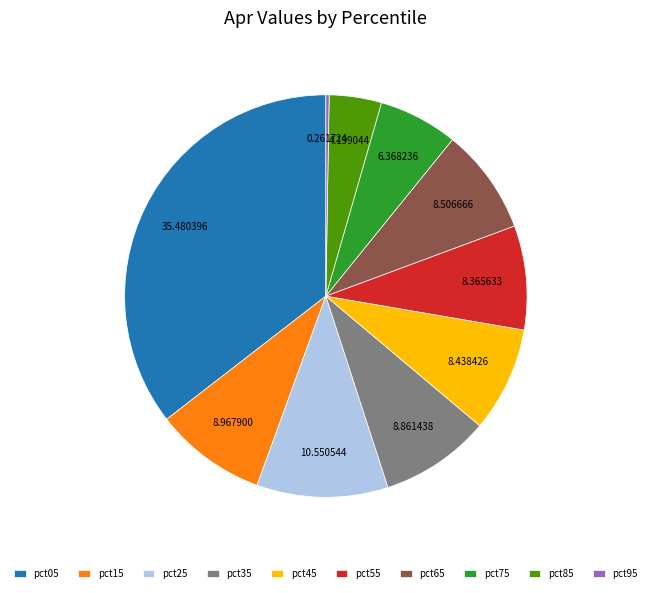

Is it true that pct75 is 6% of the pie?

True